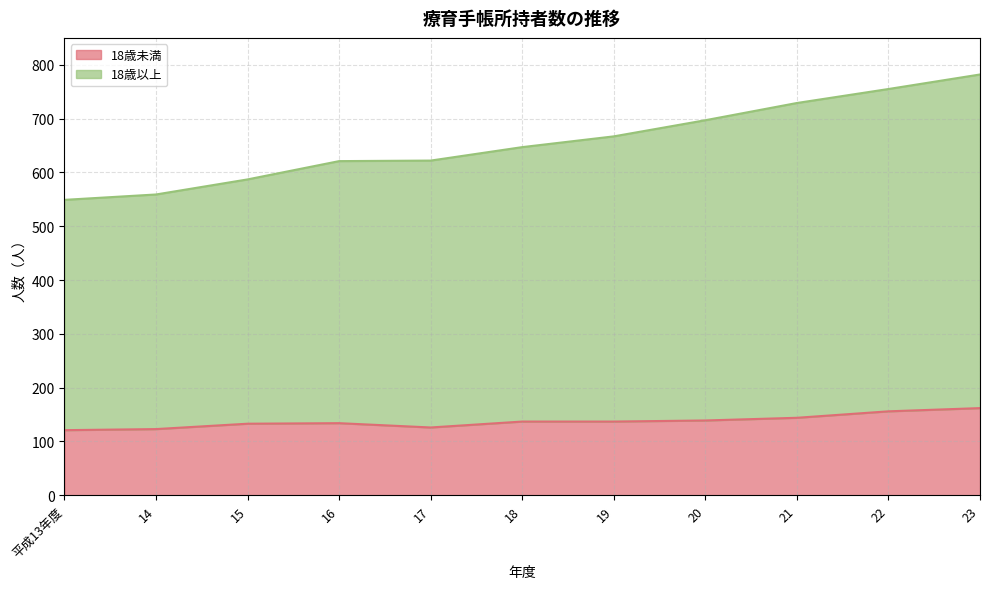

Which series has the widest spread of values?

18歳以上